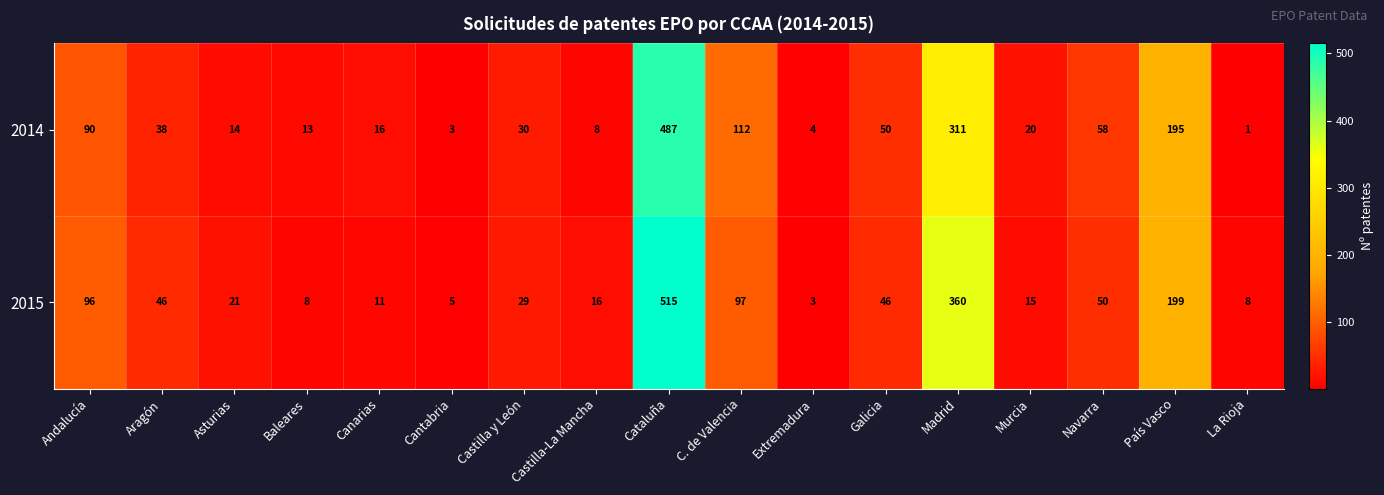

Is it true that 2014 equals 49 at Castilla y León?

False